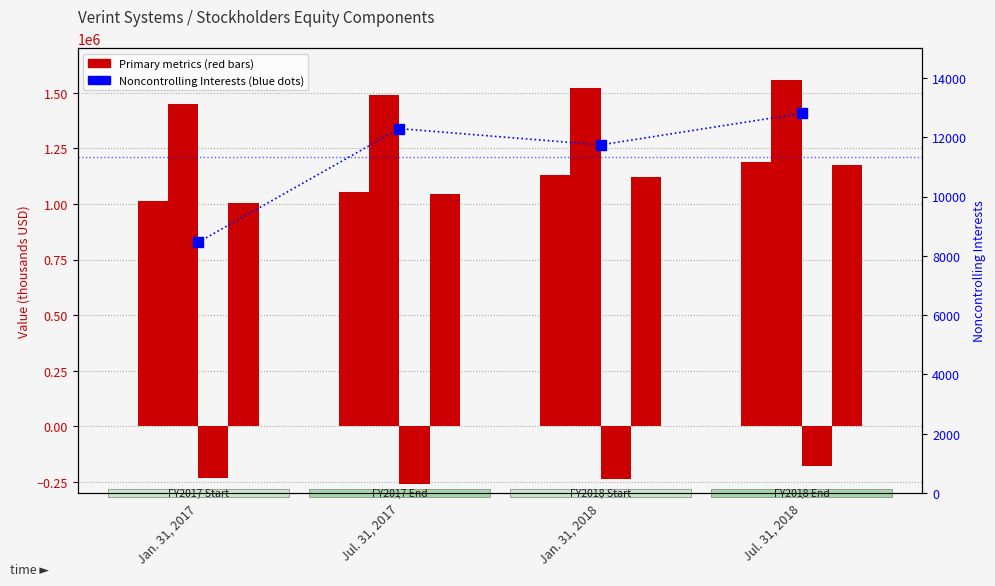

How many data points in Total are above 1132336?

1